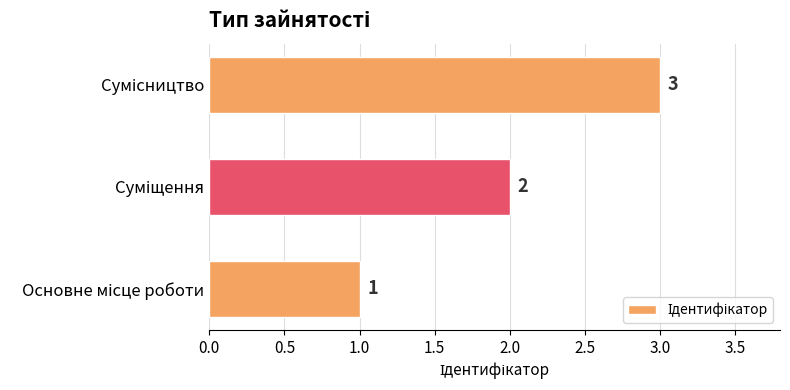

What is the greatest value displayed?

3